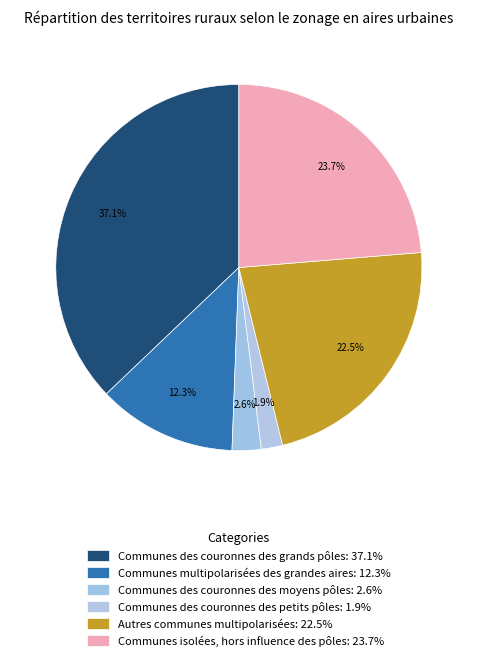

How many segments does this pie chart have?

6